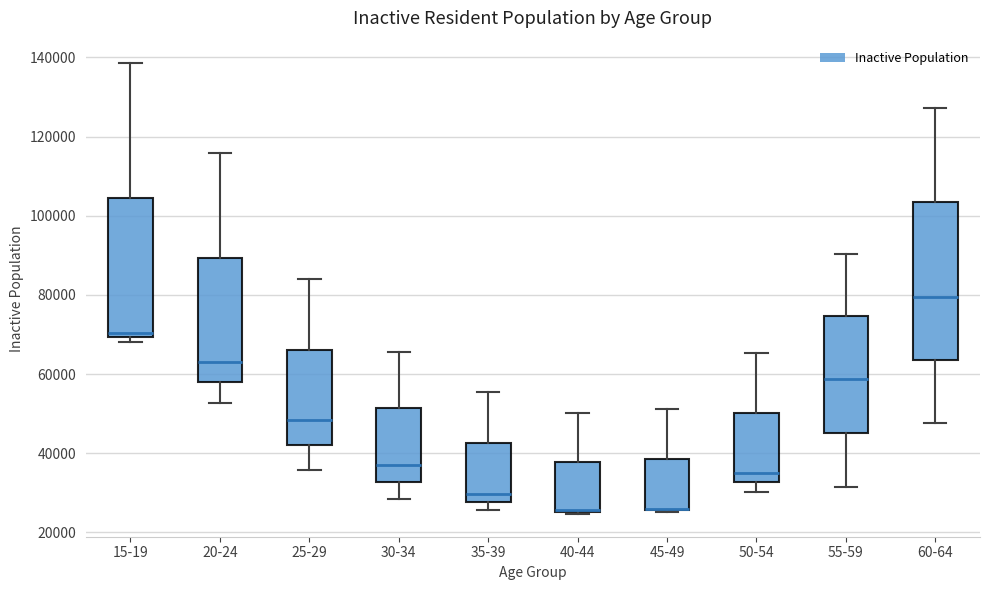

Where is the upper edge of the box for 60-64 on the y-axis? The values are not printed on the chart, so give them approximately, as read against the axis.

104000